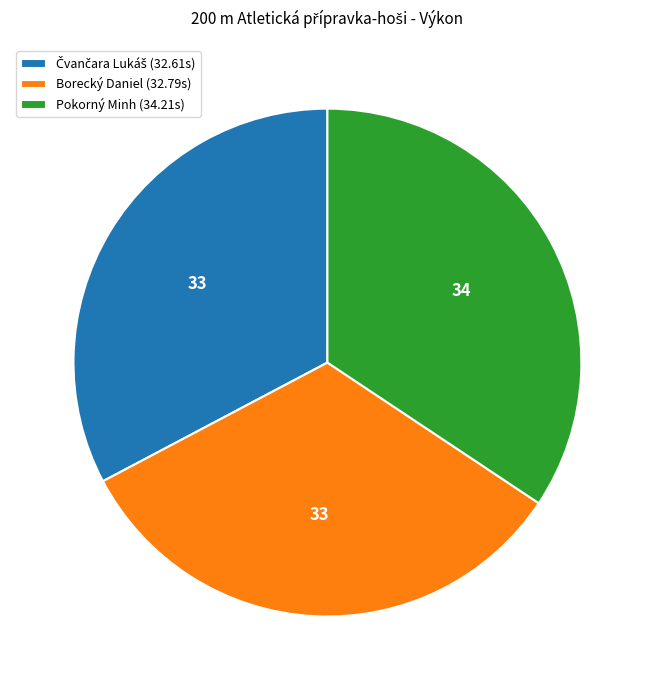

Which slice is the largest?

Pokorný Minh